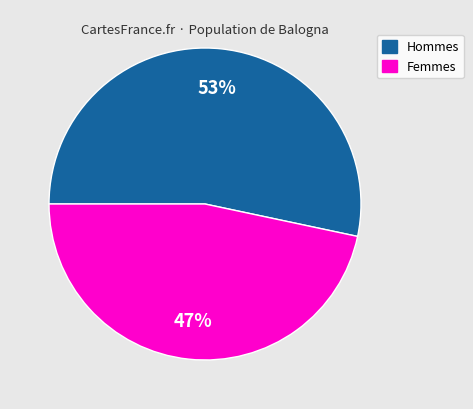

The Hommes slice represents 53% of the pie. True or false?

True